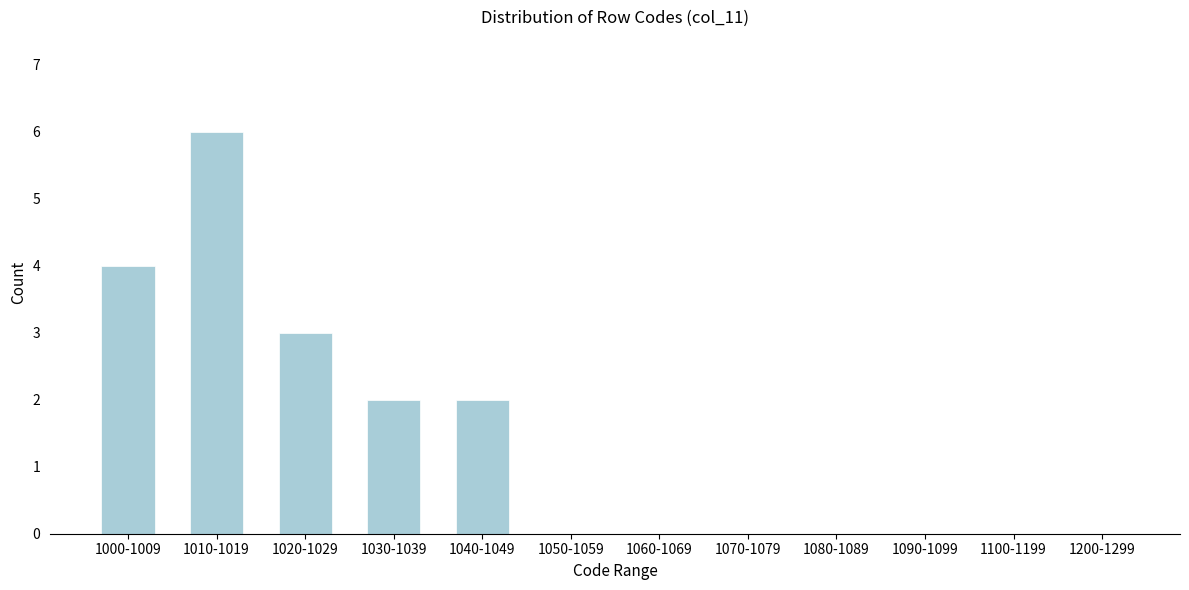

Reading left to right, what are all the values shown in this chart?

1000-1009=4	1010-1019=6	1020-1029=3	1030-1039=2	1040-1049=2	1050-1059=0	1060-1069=0	1070-1079=0	1080-1089=0	1090-1099=0	1100-1199=0	1200-1299=0